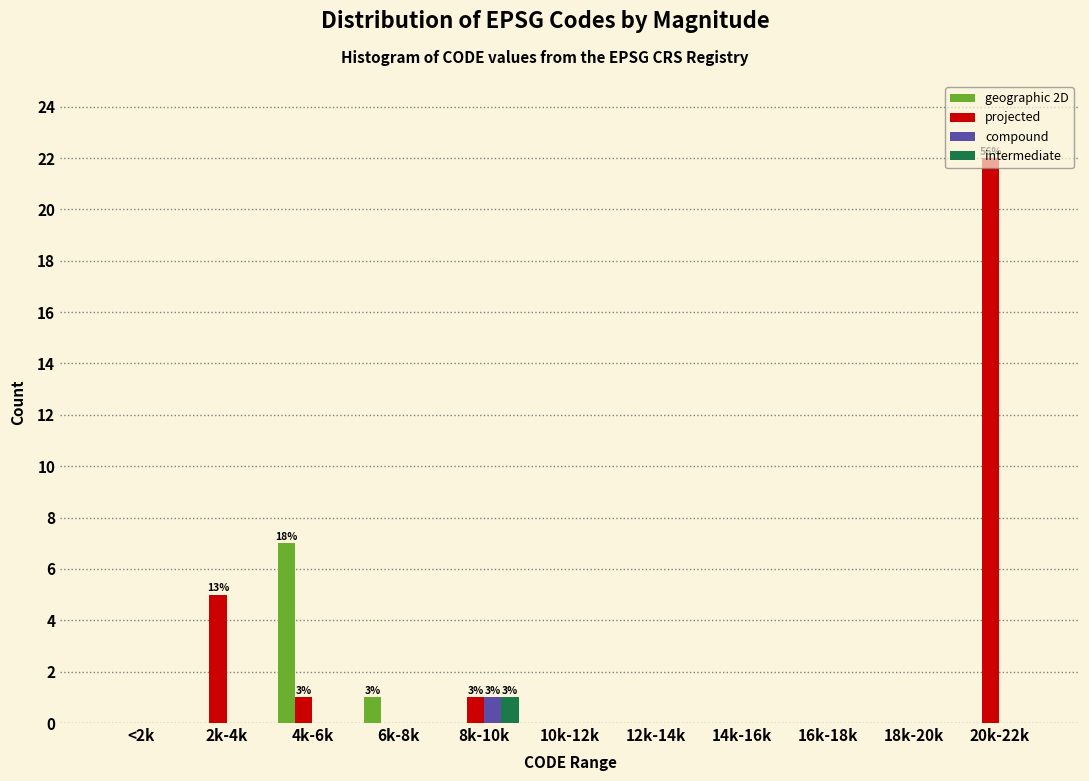

At which label is geographic 2D closest to 3?

6k-8k